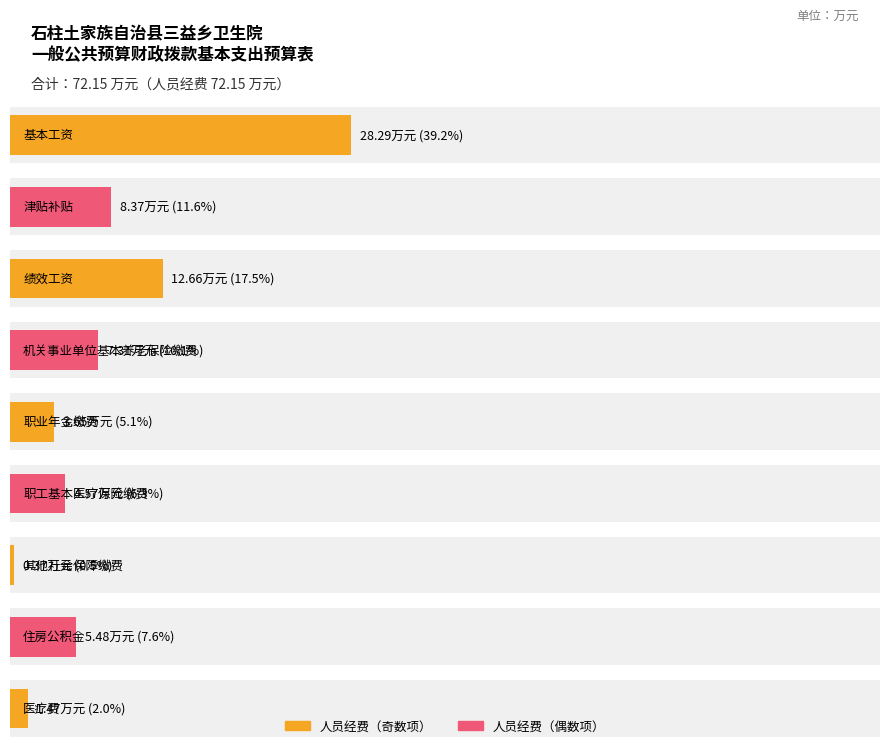

Reading right to left, what are all the values shown in this chart?

1.5	5.5	0.4	4.6	3.6	7.3	12.7	8.4	28.3